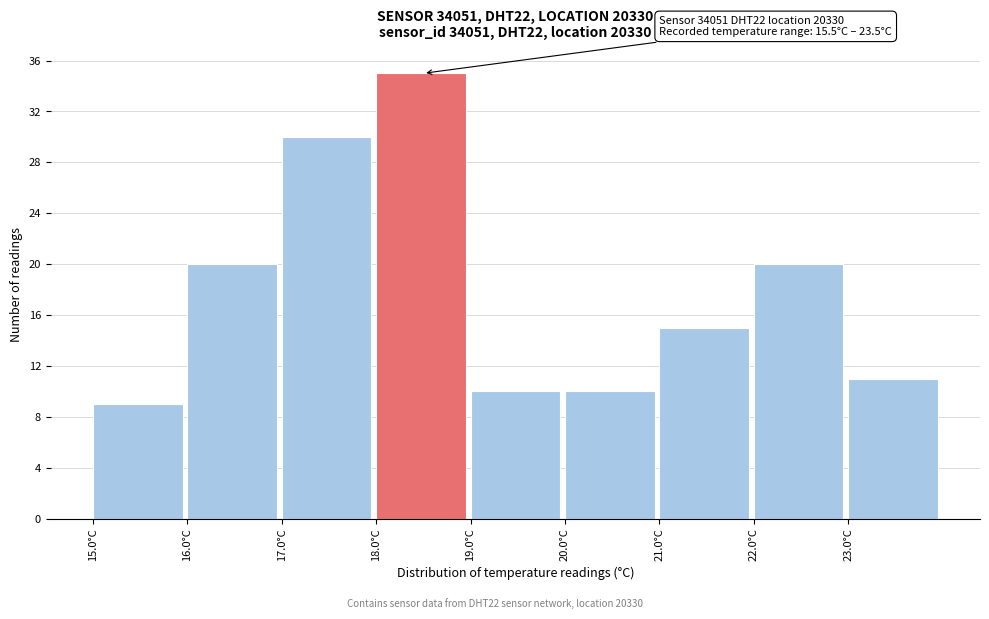

Over which range of the x-axis is the bar tallest?

18 to 19